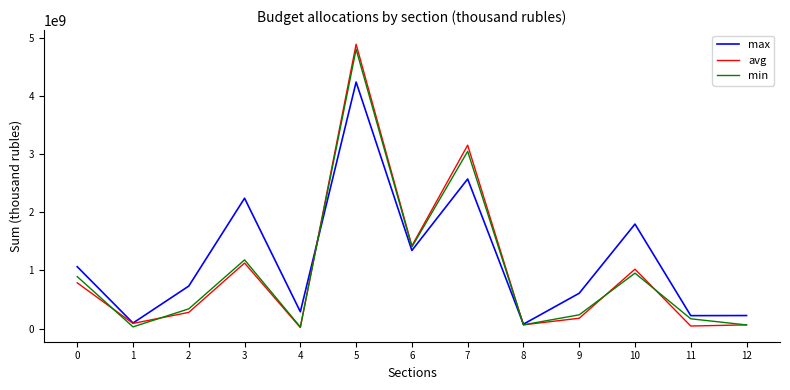

What is the maximum value shown in the chart?

4898201870.0